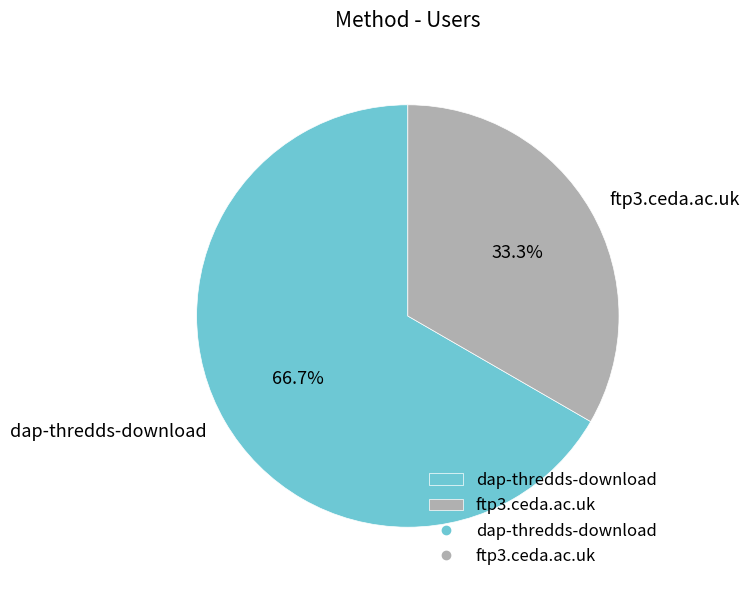

What is the smallest slice in the pie chart?

ftp3.ceda.ac.uk